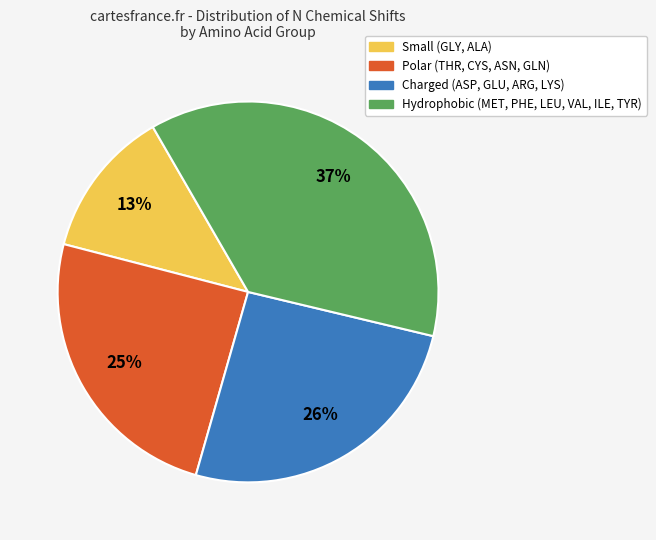

Is there a majority slice in this chart?

No